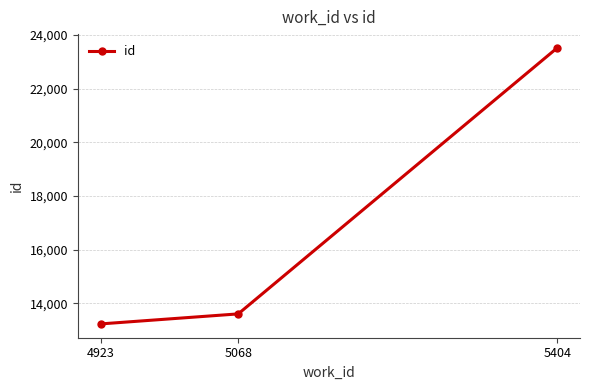

At which label is the value closest to 18373?

5068